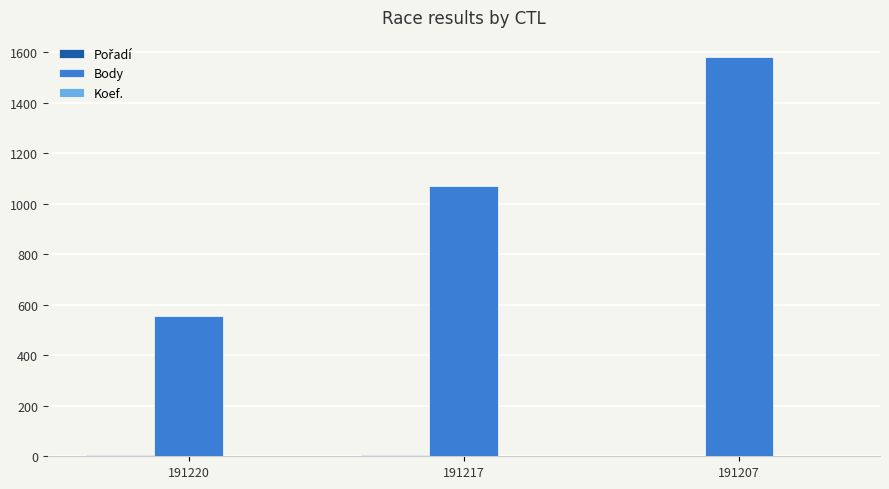

Between 191220 and 191217, which series saw the biggest shift?

Body